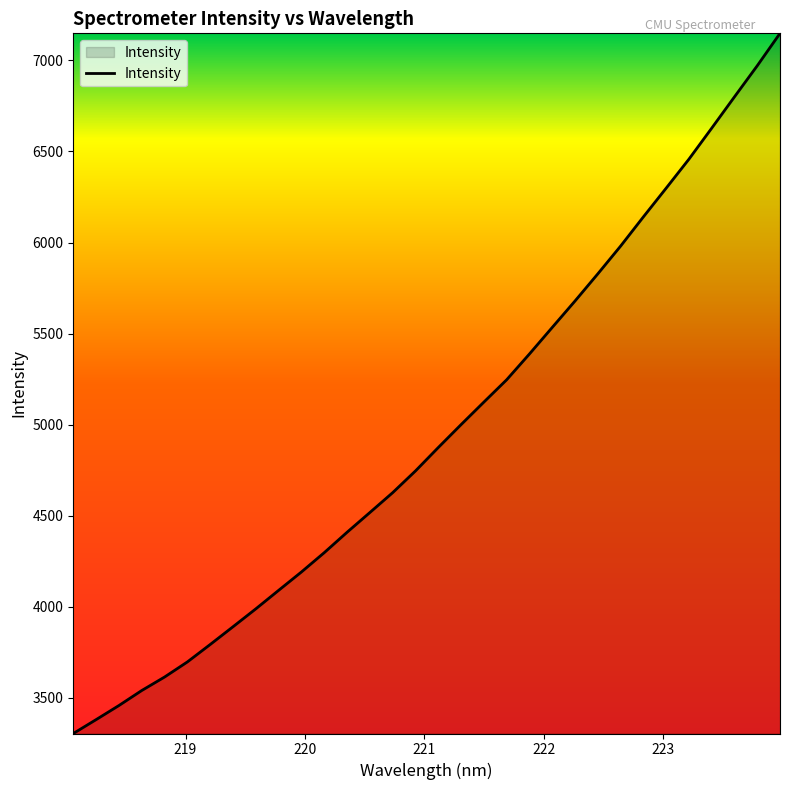

Reading left to right, what are all the values shown in this chart?

3304.7	3380.9	3458.3	3540.7	3614.8	3697.7	3793.4	3890.9	3989.1	4090.7	4191.6	4297.7	4409.5	4517.9	4626.9	4746.2	4874.7	5000.4	5124.1	5246.6	5388.3	5534.0	5679.2	5828.1	5980.4	6140.8	6298.5	6457.7	6627.9	6799.9	6970.6	7148.5